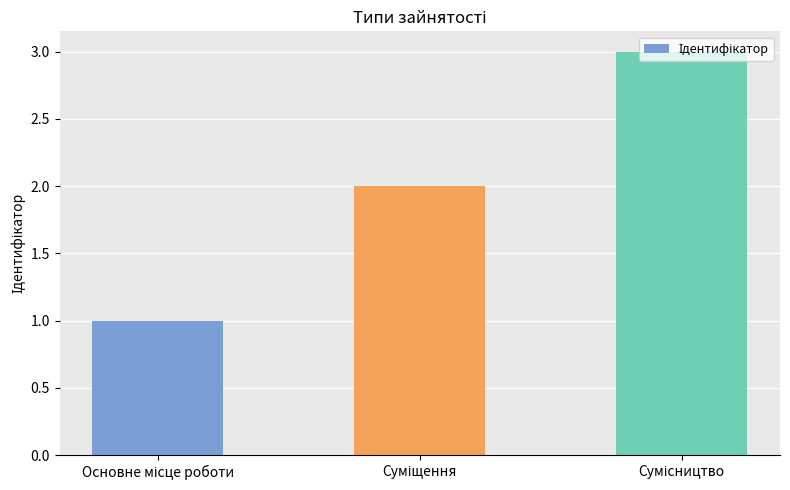

Count the values in the range 1 to 3.

3